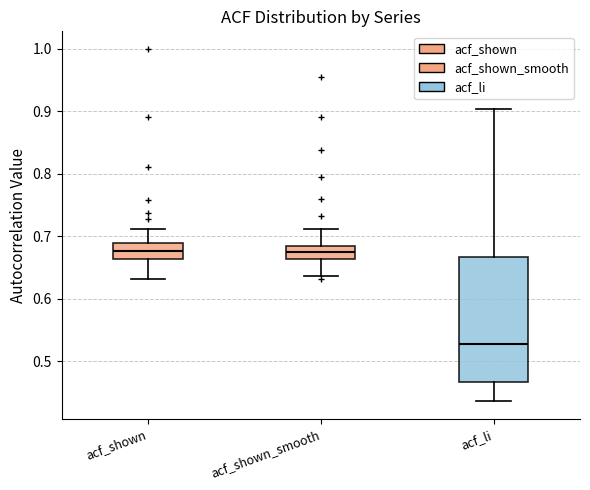

Where is the upper edge of the box for acf_shown on the y-axis? The values are not printed on the chart, so give them approximately, as read against the axis.

0.69